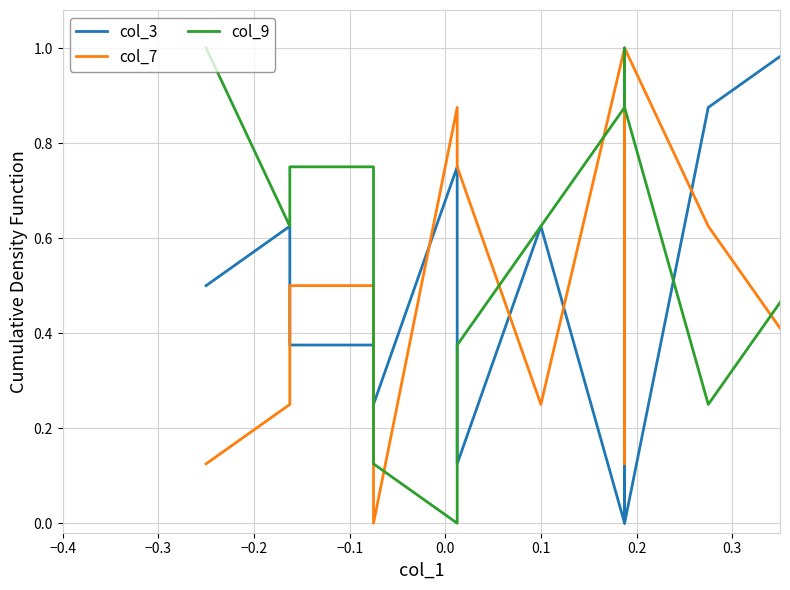

How many series are shown in this chart?

3